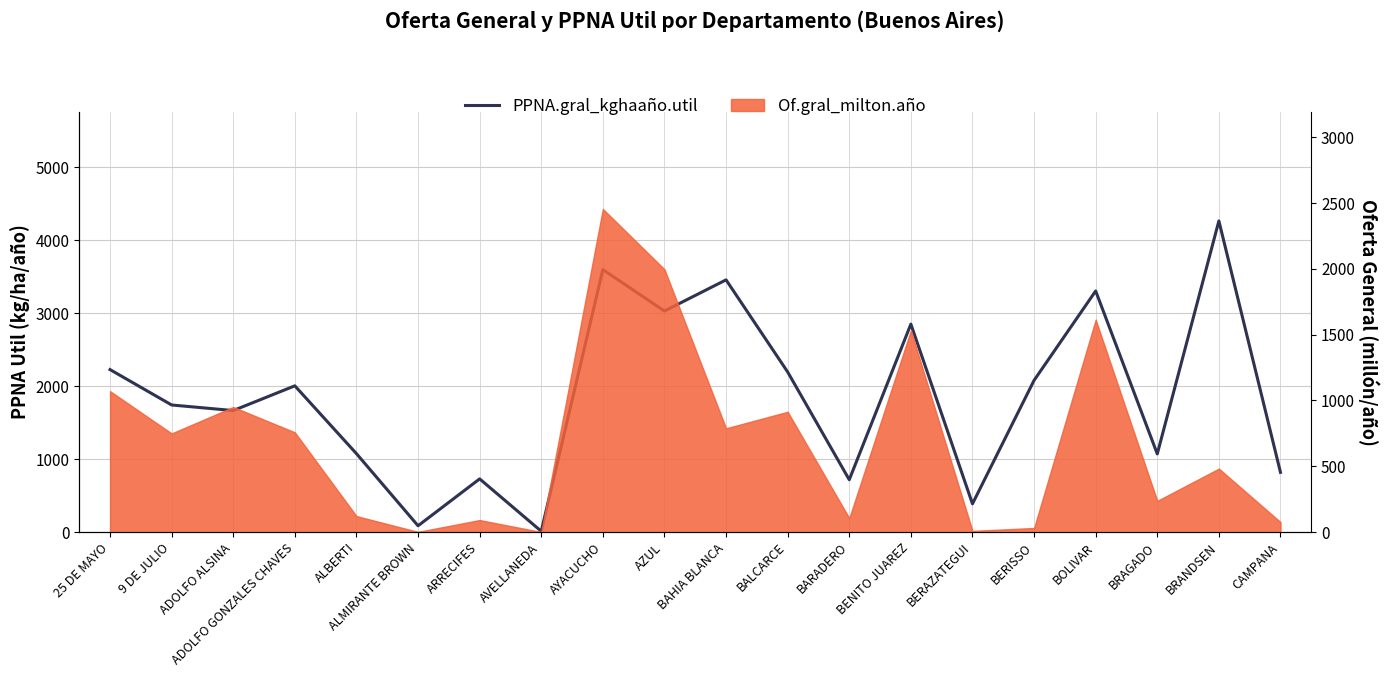

Where is the first local maximum?

ADOLFO GONZALES CHAVES